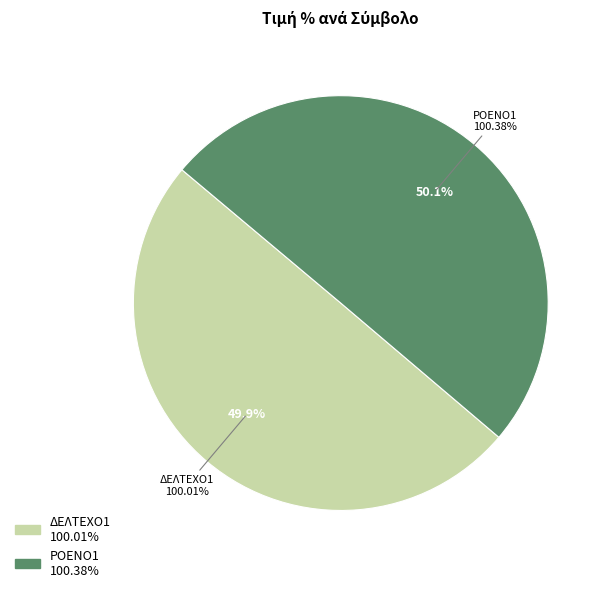

Which slice is the smallest?

ΔΕΛΤΕΧΟ1